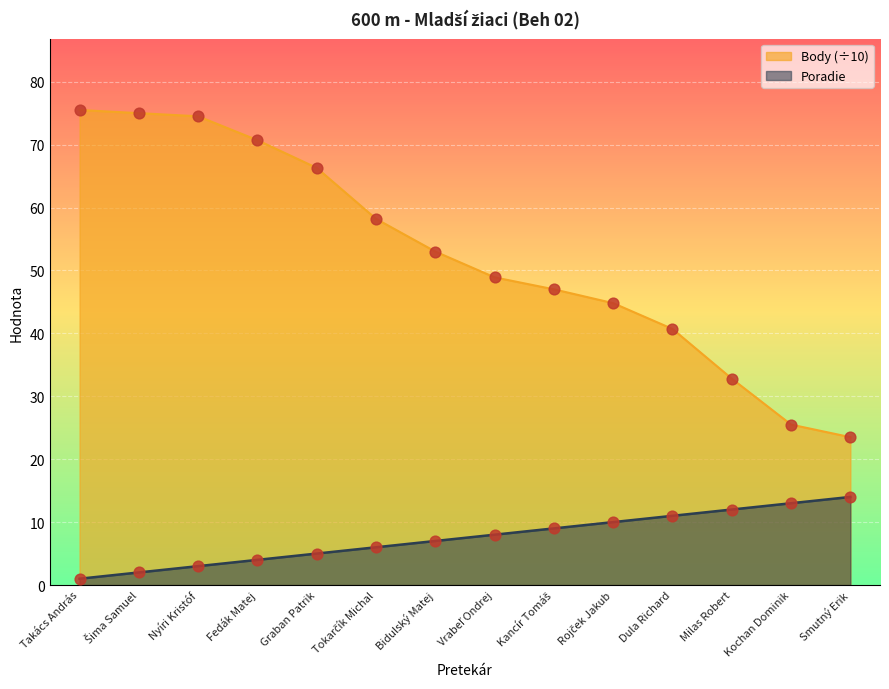

What are all the series names shown in the legend?

Body (÷10), Poradie